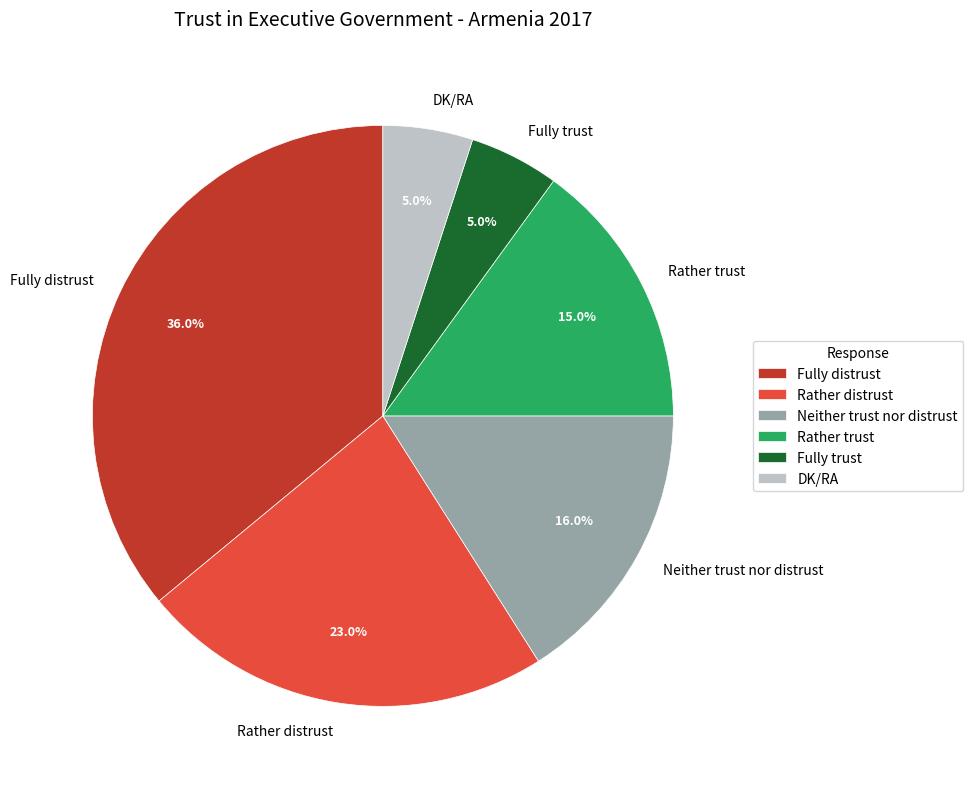

What is the largest slice in the pie chart?

Fully distrust